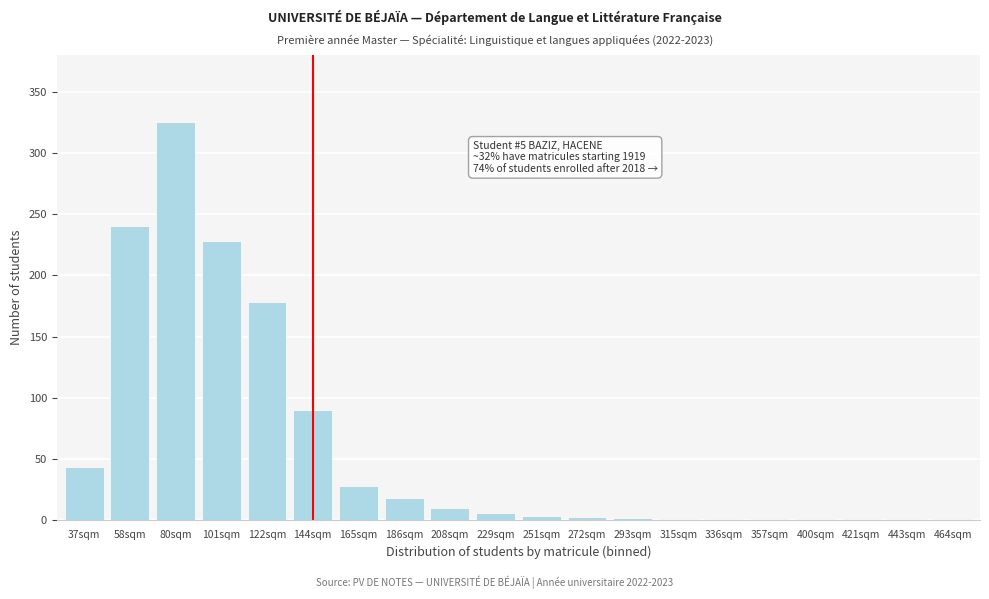

What is the sum of all values?

1183